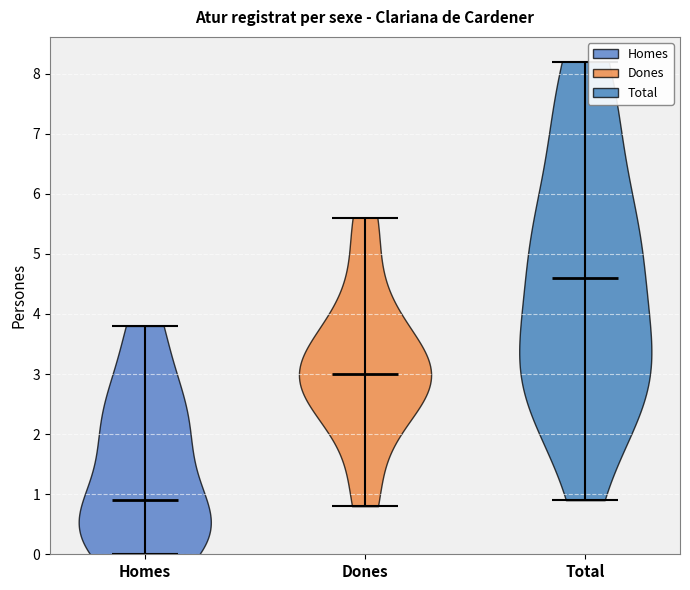

Reading left to right, read every violin against the y-axis: where its median line is, and the lowest and highest points it reaches. The values are not printed on the chart, so give them approximately, as read against the axis.

Homes: median line 0.9, lowest point 0.0, highest point 3.8
Dones: median line 3.0, lowest point 0.8, highest point 5.6
Total: median line 4.6, lowest point 0.9, highest point 8.2